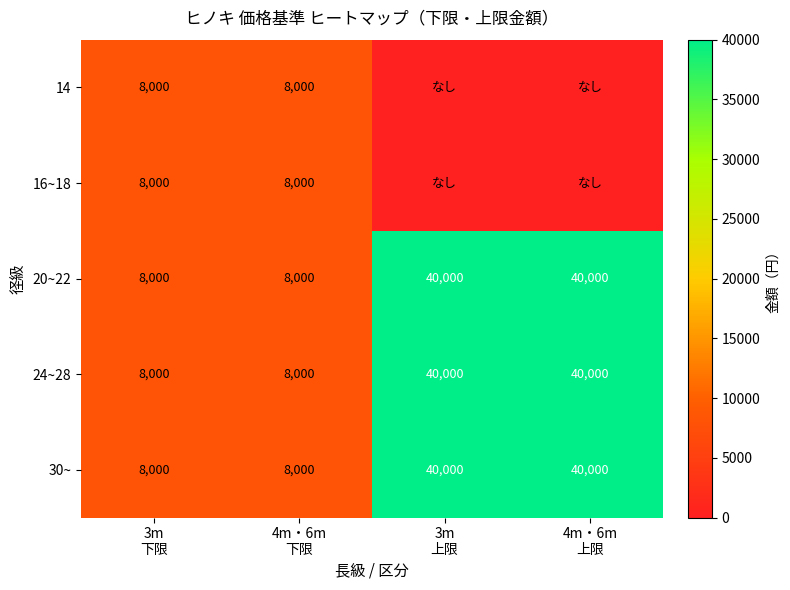

Count the 24~28 values in the range 8000 to 40000.

4